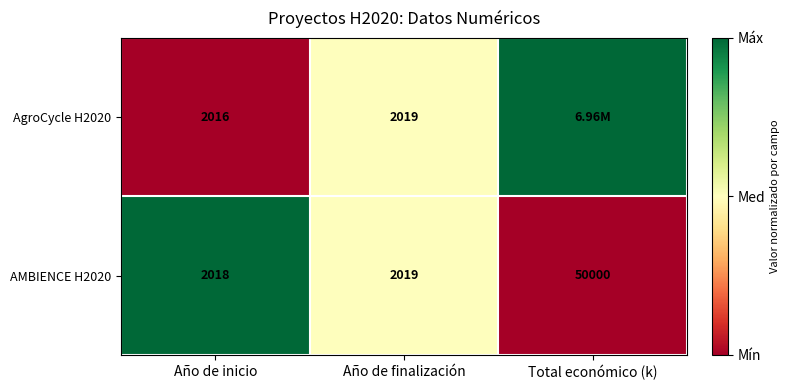

Is the value of AgroCycle H2020 at Año de inicio greater than the value of AMBIENCE H2020 at Total económico (k)?

No